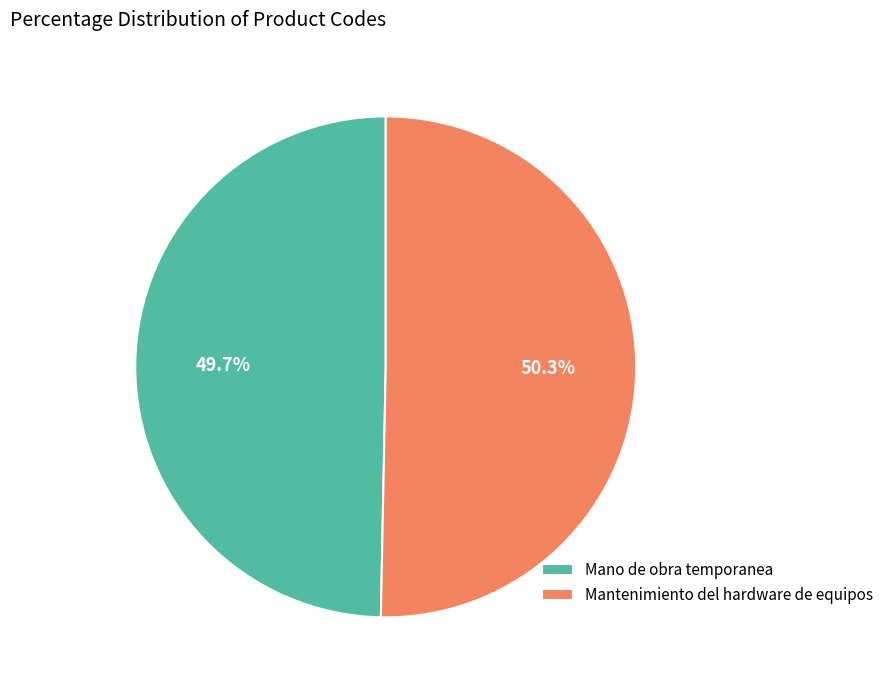

Which slice represents more than half of the pie?

Mantenimiento del hardware de equipos